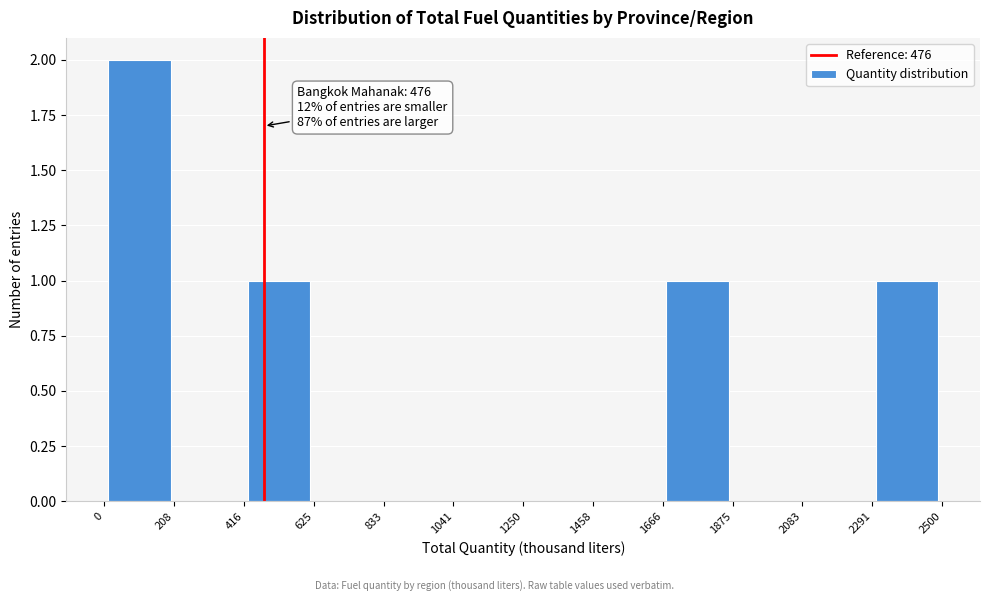

Over which range of the x-axis is the bar tallest?

0 to 208